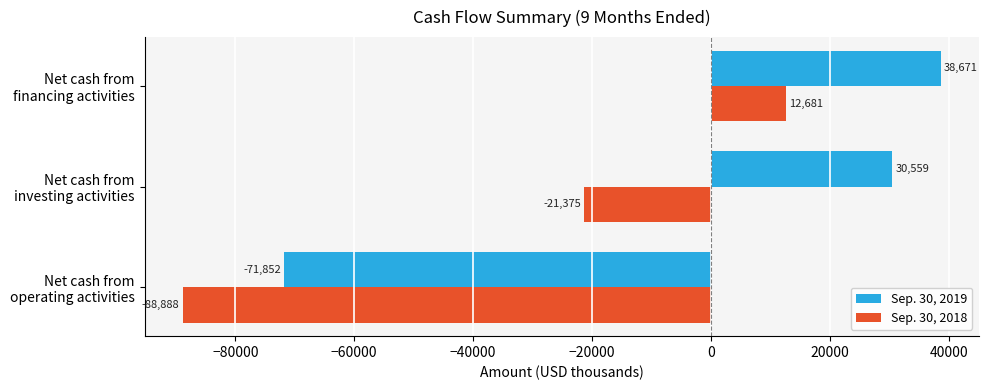

How many values in Sep. 30, 2018 are below zero?

2